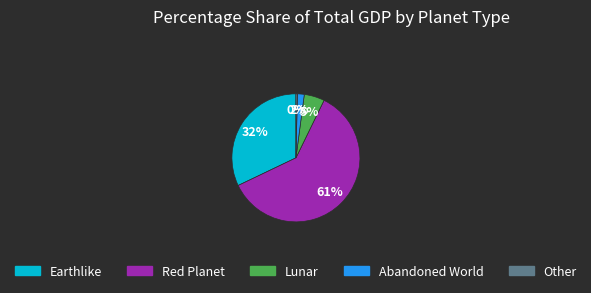

Rank the categories by value from highest to lowest.

Red Planet, Earthlike, Lunar, Abandoned World, Other